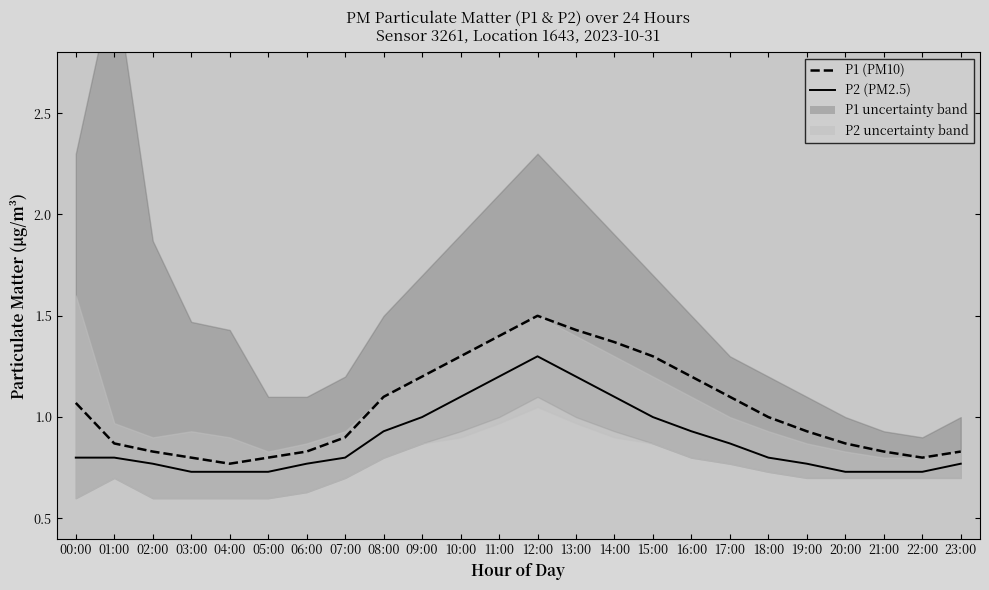

Reading left to right, what are all the values shown in this chart?

P1 (PM10): 00:00=1.1	01:00=0.9	02:00=0.8	03:00=0.8	04:00=0.8	05:00=0.8	06:00=0.8	07:00=0.9	08:00=1.1	09:00=1.2	10:00=1.3	11:00=1.4	12:00=1.5	13:00=1.4	14:00=1.4	15:00=1.3	16:00=1.2	17:00=1.1	18:00=1.0	19:00=0.9	20:00=0.9	21:00=0.8	22:00=0.8	23:00=0.8
P2 (PM2.5): 00:00=0.8	01:00=0.8	02:00=0.8	03:00=0.7	04:00=0.7	05:00=0.7	06:00=0.8	07:00=0.8	08:00=0.9	09:00=1.0	10:00=1.1	11:00=1.2	12:00=1.3	13:00=1.2	14:00=1.1	15:00=1.0	16:00=0.9	17:00=0.9	18:00=0.8	19:00=0.8	20:00=0.7	21:00=0.7	22:00=0.7	23:00=0.8